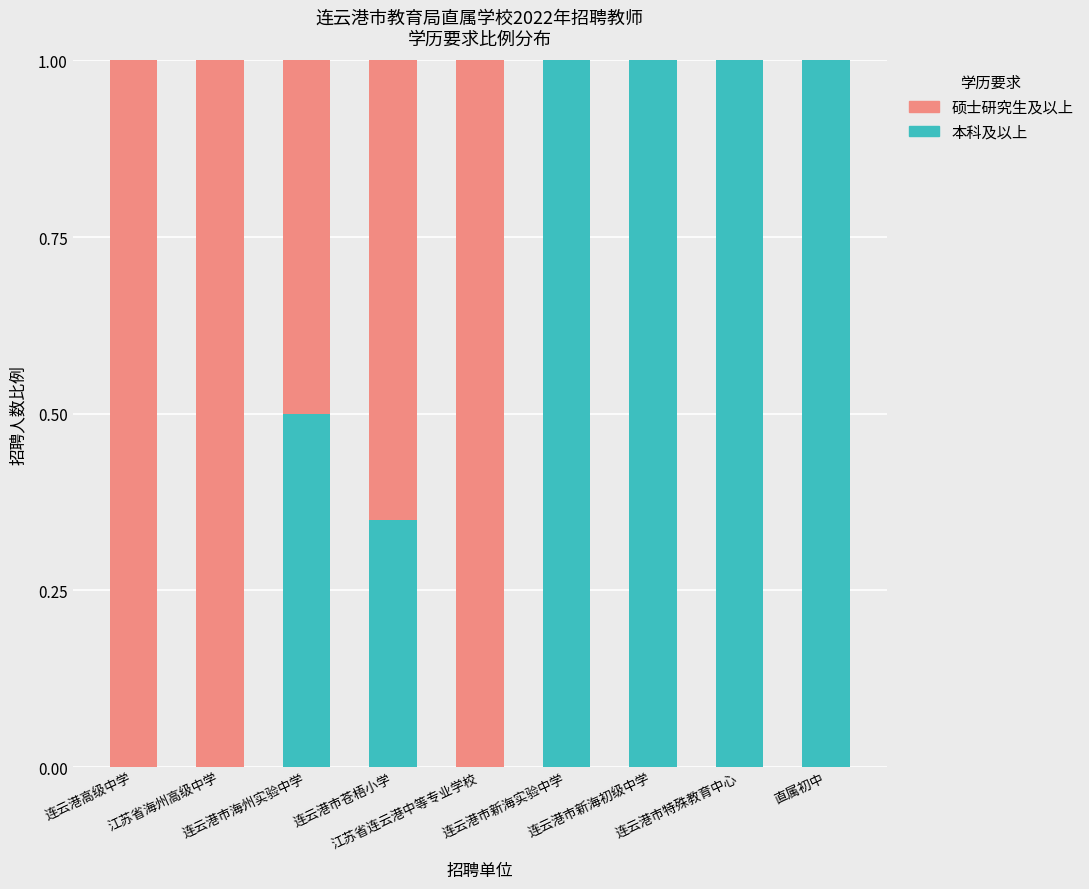

At how many categories does at least one series exceed 0?

9